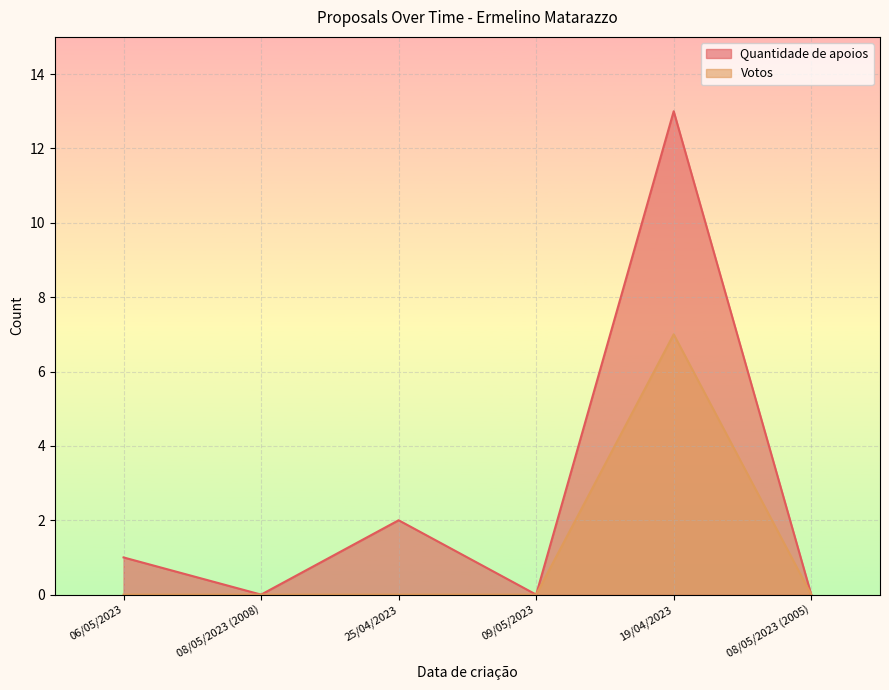

True or false: Quantidade de apoios and Votos cross at least once.

False